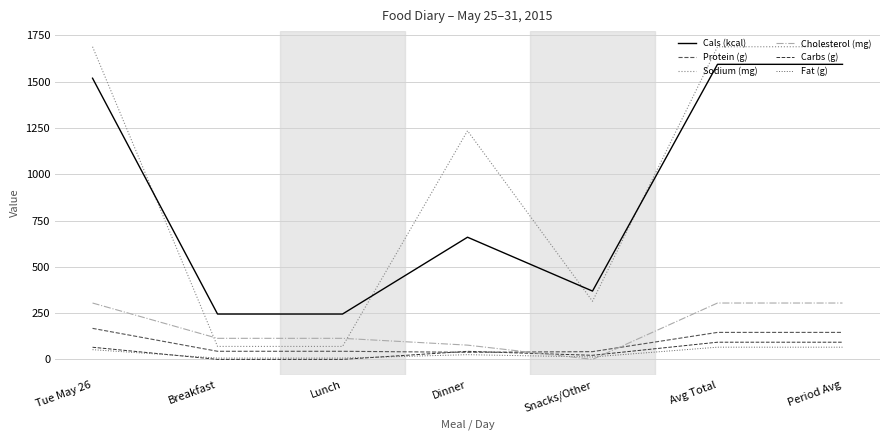

How many lines are shown in the chart?

6